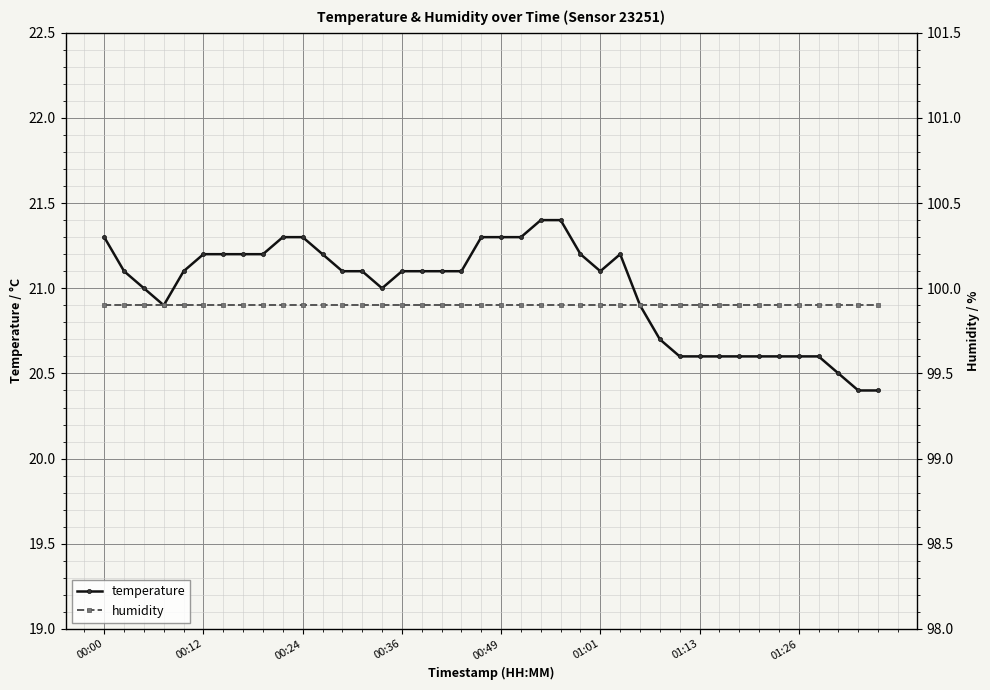

At 36, list the series in order from smallest to largest.

temperature, humidity